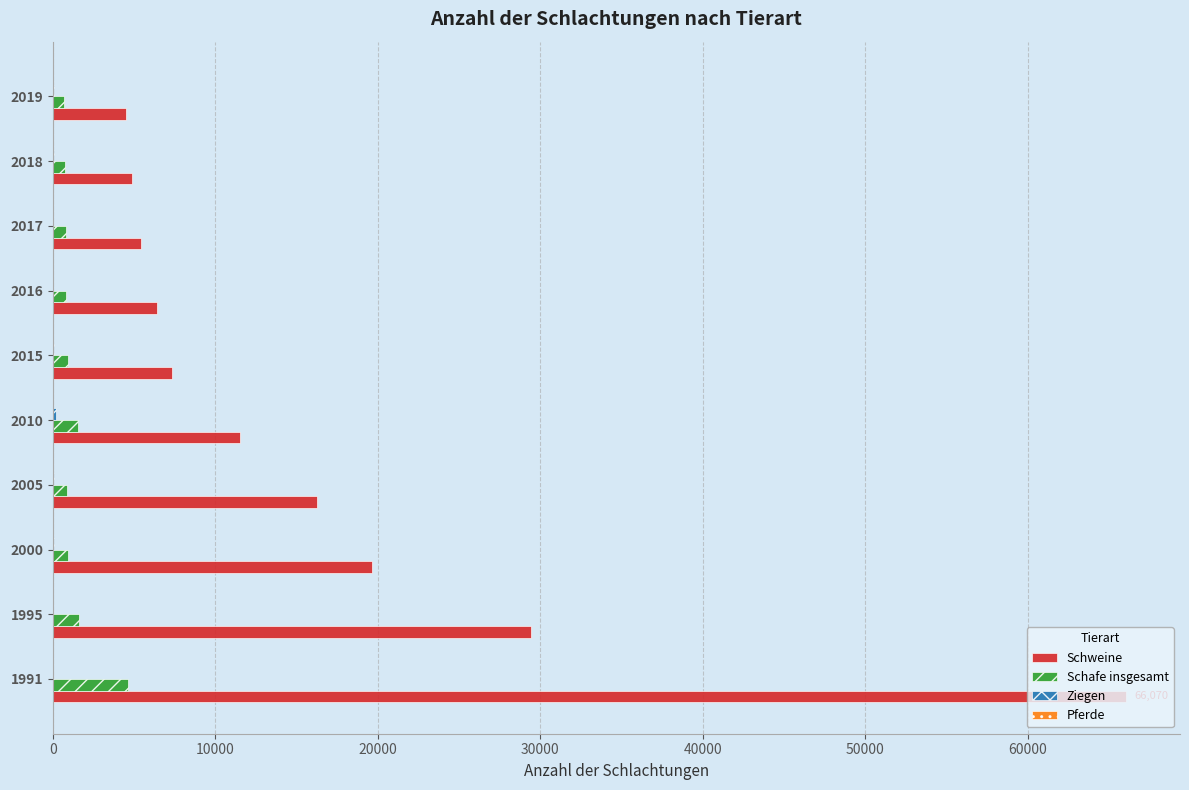

The value of Schweine at 2019 is 6827. True or false?

False